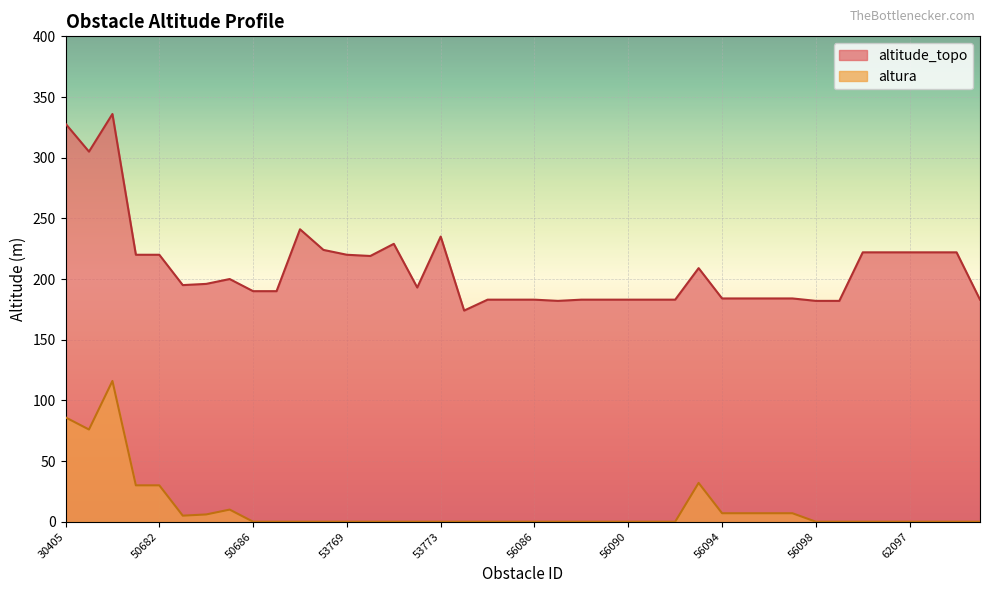

True or false: altura and altitude_topo intersect in this chart.

False